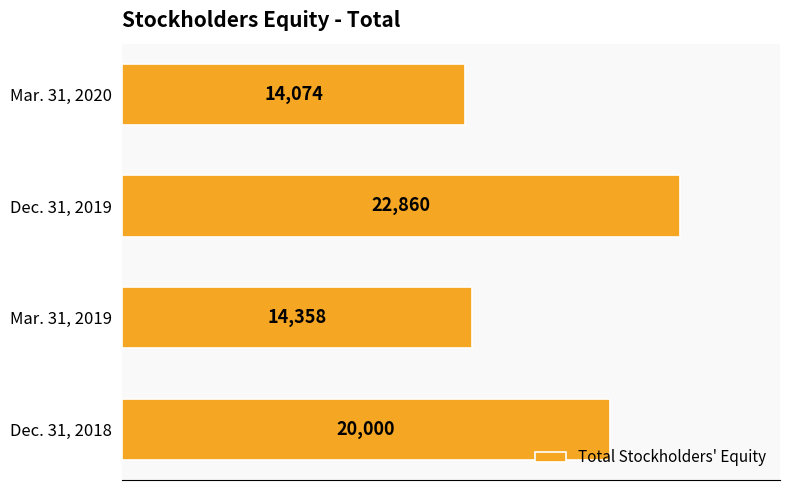

What is the change in value from Mar. 31, 2019 to Dec. 31, 2019?

+8502